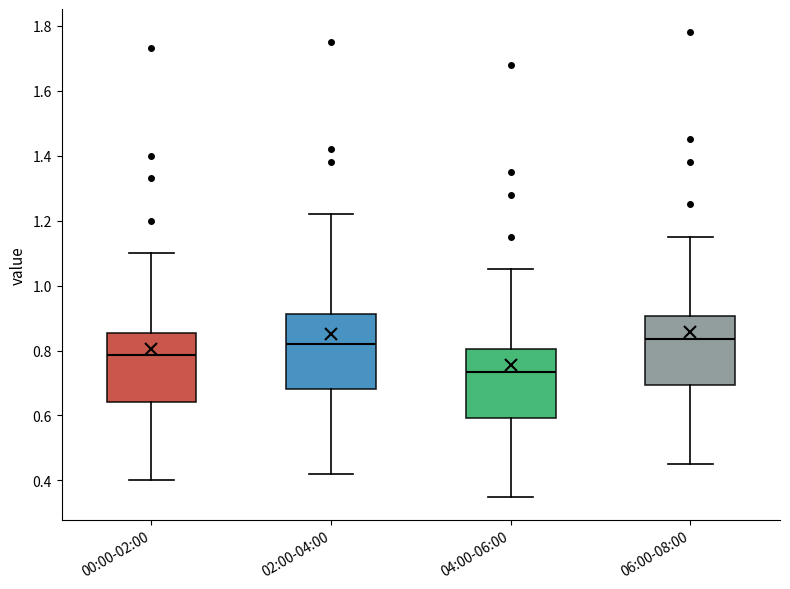

Reading left to right, read every box against the y-axis: the position of its median line, the range the box covers, and the ends of its whiskers. The values are not printed on the chart, so give them approximately, as read against the axis.

00:00-02:00: median 0.78, box 0.64 to 0.86, whiskers 0.40 to 1.10
02:00-04:00: median 0.82, box 0.68 to 0.92, whiskers 0.42 to 1.22
04:00-06:00: median 0.74, box 0.60 to 0.80, whiskers 0.36 to 1.06
06:00-08:00: median 0.84, box 0.70 to 0.90, whiskers 0.46 to 1.16